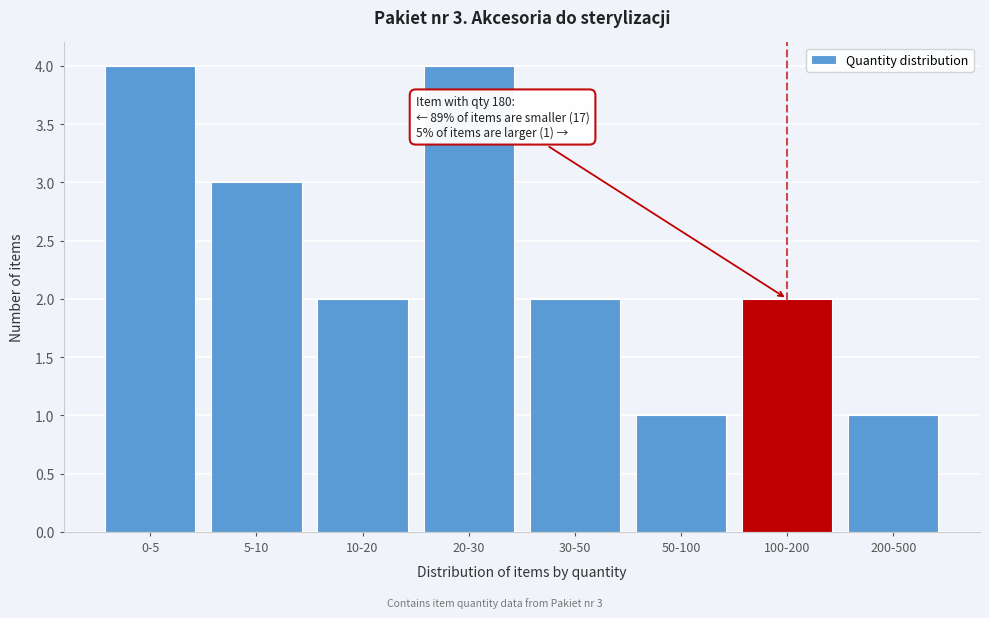

Reading left to right, what are all the values shown in this chart?

0-5=4	5-10=3	10-20=2	20-30=4	30-50=2	50-100=1	100-200=2	200-500=1